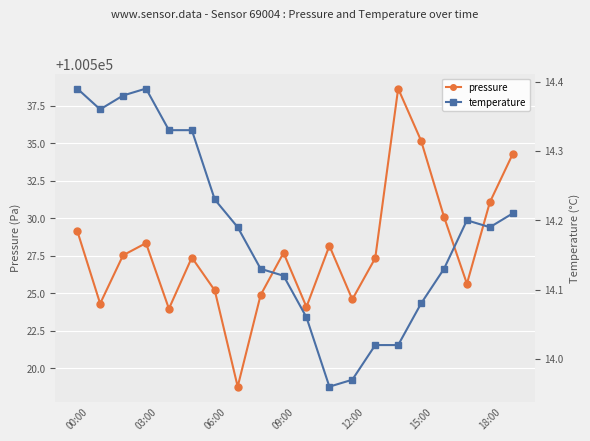

What is the minimum value shown in the chart?

14.0